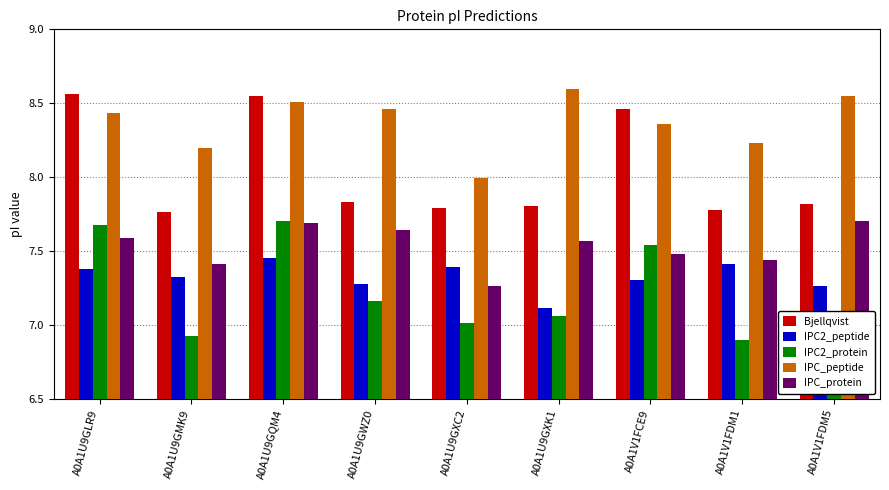

Which category has the lowest value in the IPC_peptide series?

A0A1U9GXC2